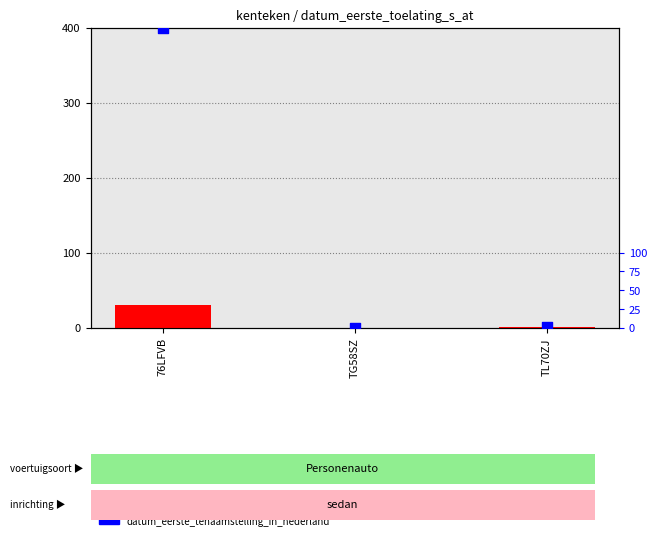

Is the value of datum_eerste_tenaamstelling_in_nederland at TL70ZJ greater than the value of datum_eerste_toelating at TG58SZ?

Yes